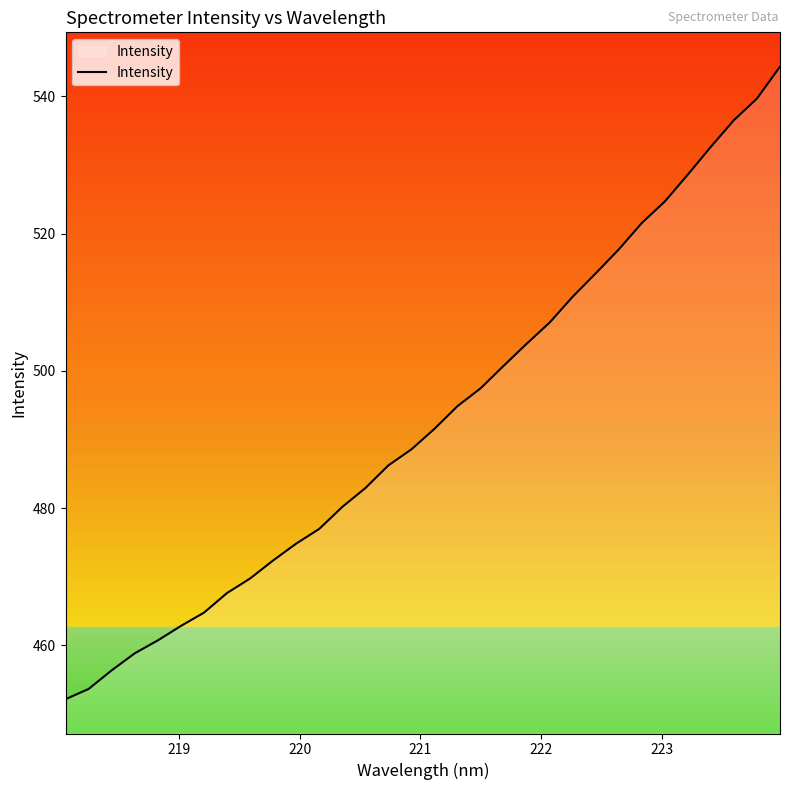

What is the difference between the maximum and minimum values?

92.2